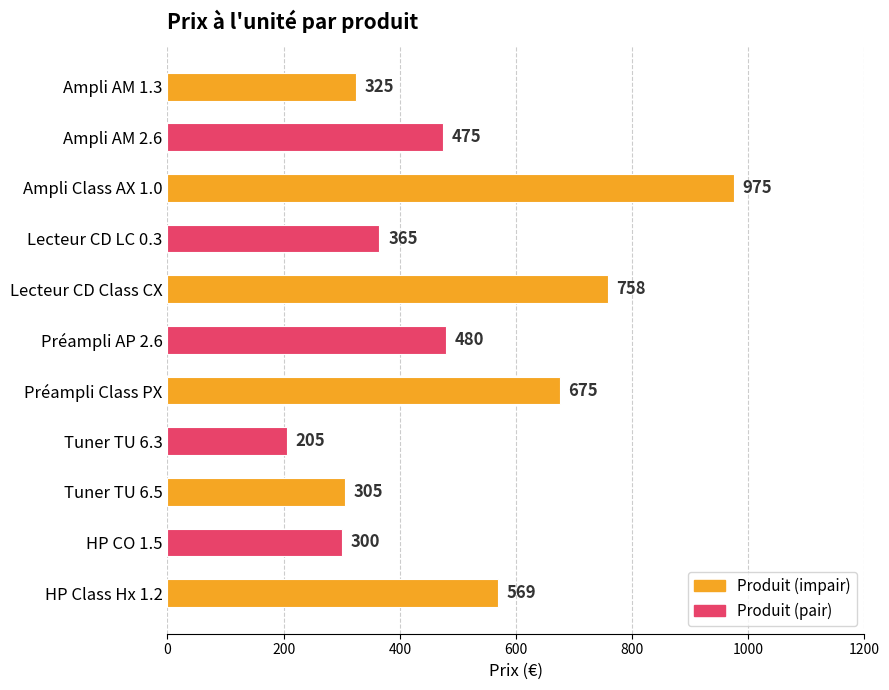

How many series are shown in this chart?

1